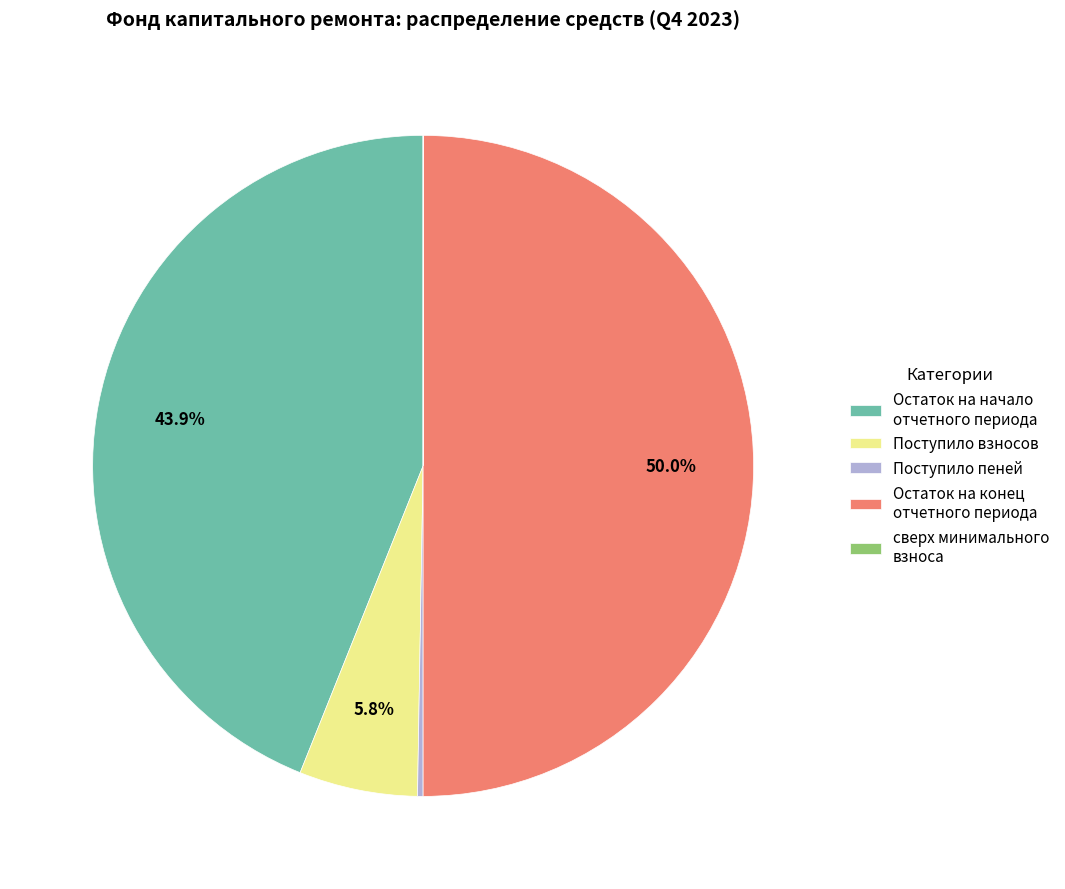

What is the largest slice in the pie chart?

Остаток на конец отчетного периода